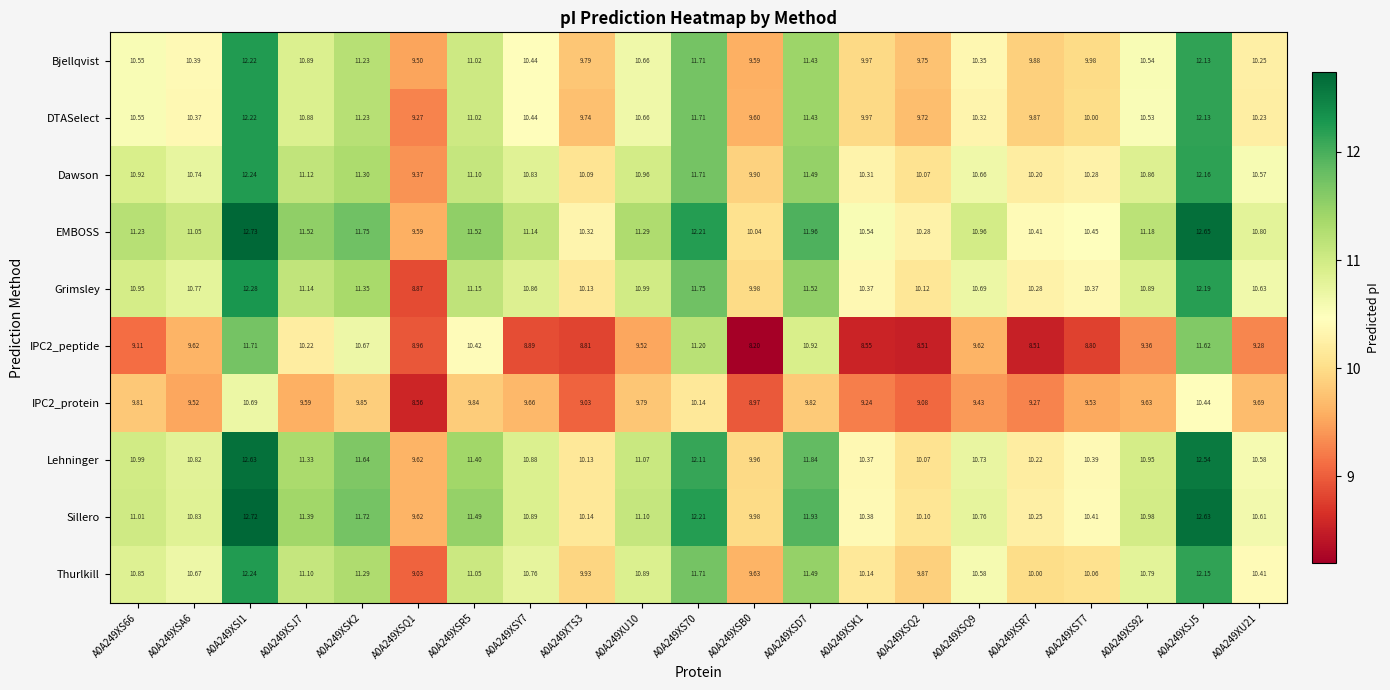

Is the value of Grimsley at A0A249XSD7 greater than the value of Dawson at A0A249XSJ7?

Yes